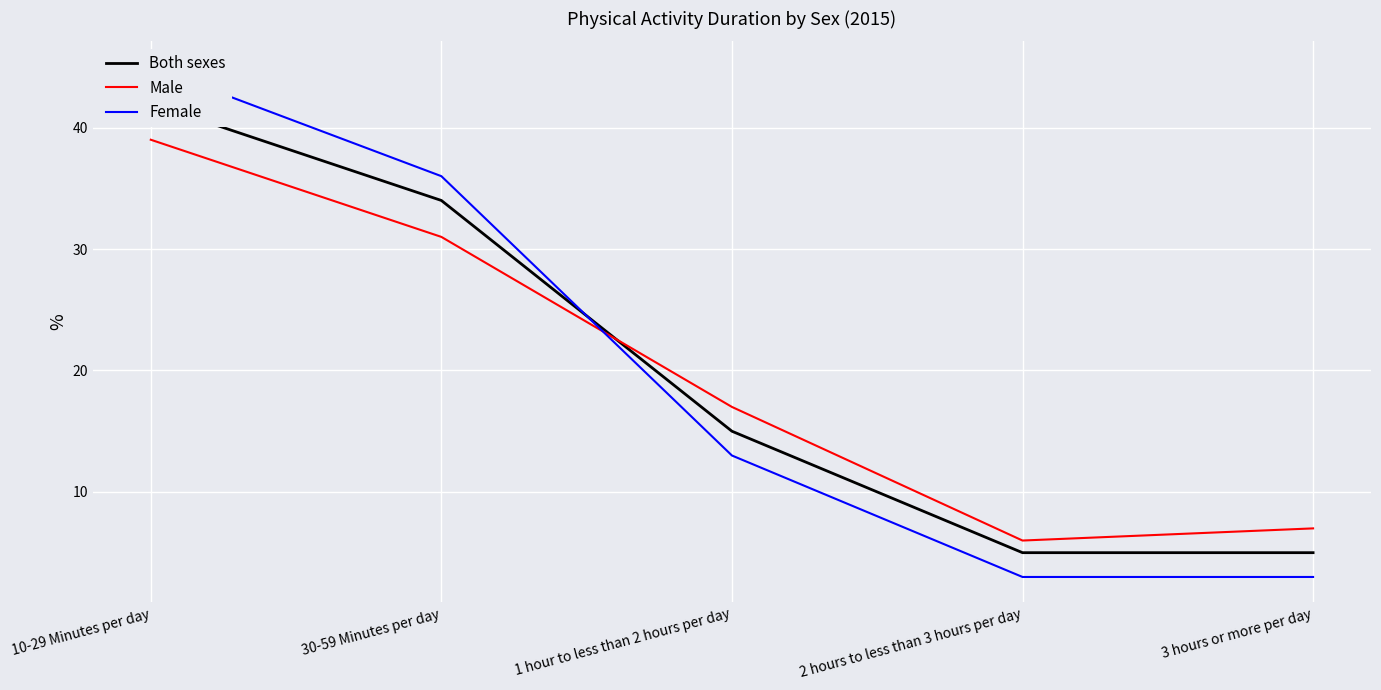

What position from the left is 10-29 Minutes per day?

1